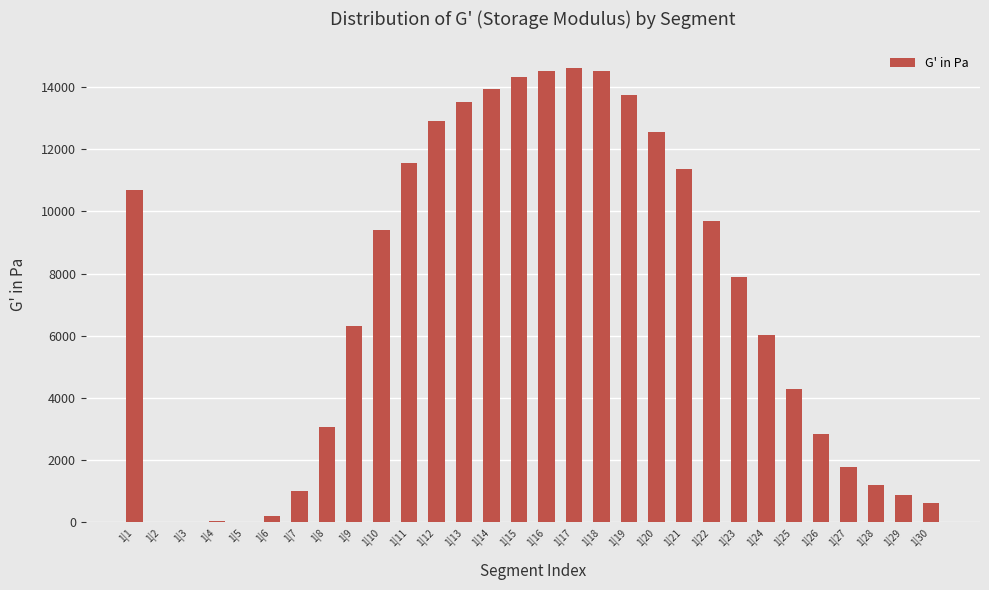

What is the approximate value at 1|13?

13522.5